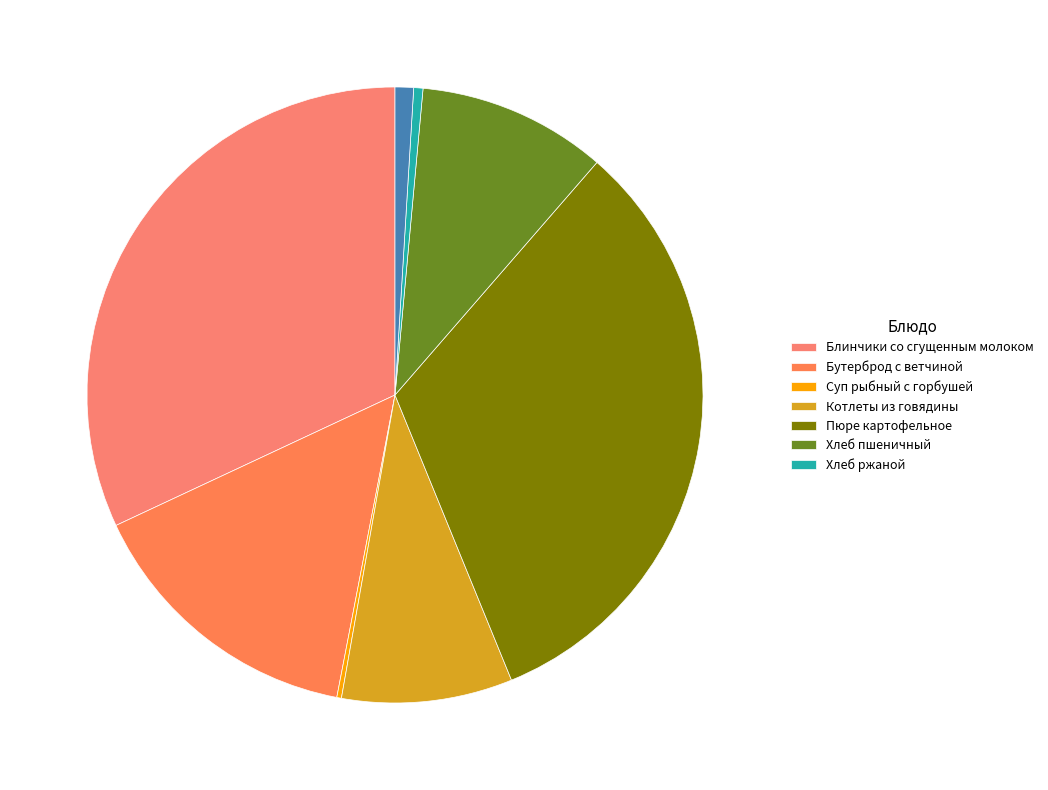

Does any single category account for the majority?

No